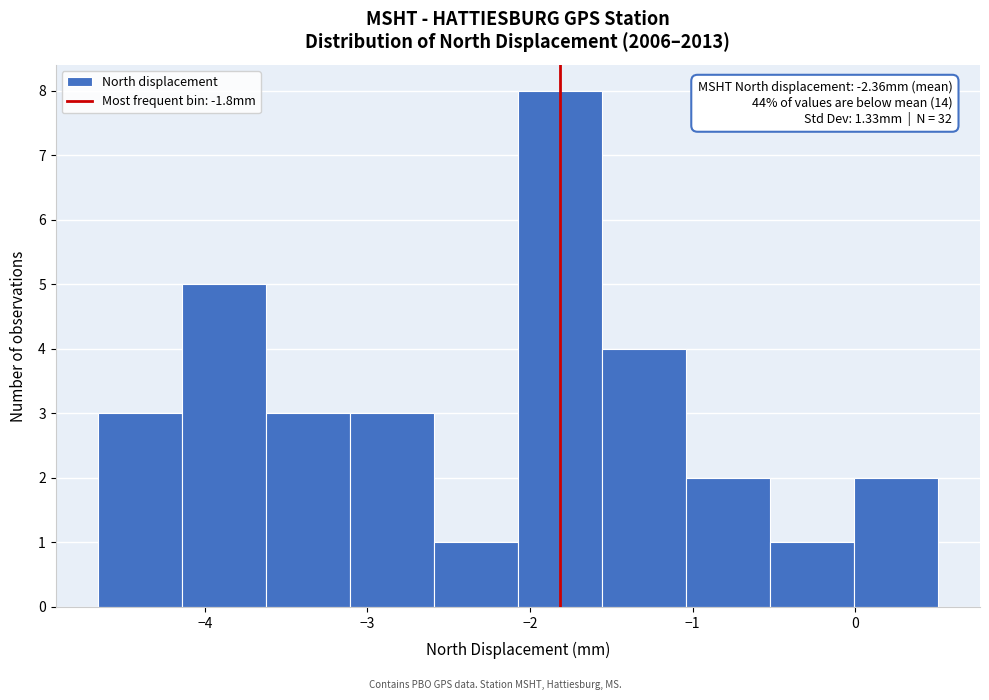

Which range on the x-axis has the tallest bar?

-2.1 to -1.6